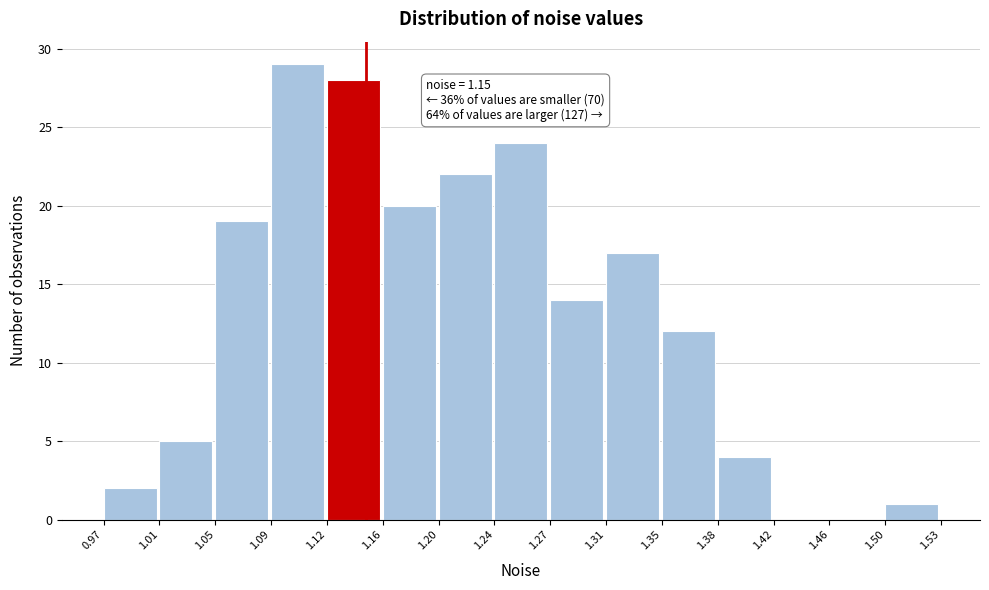

Over which range of the x-axis is the bar tallest?

1.09 to 1.12